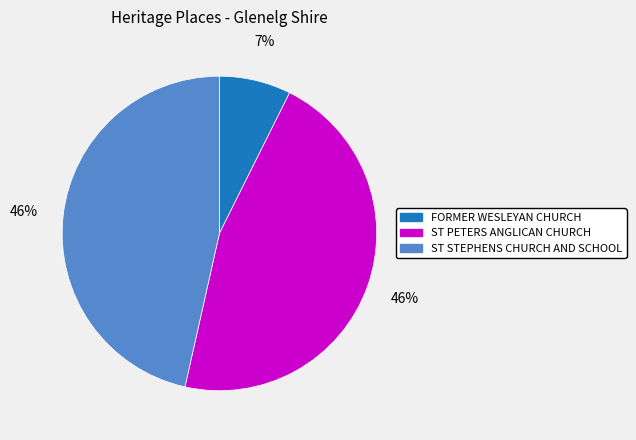

To the nearest percent, what is the combined percentage of ST STEPHENS CHURCH AND SCHOOL and ST PETERS ANGLICAN CHURCH?

93%